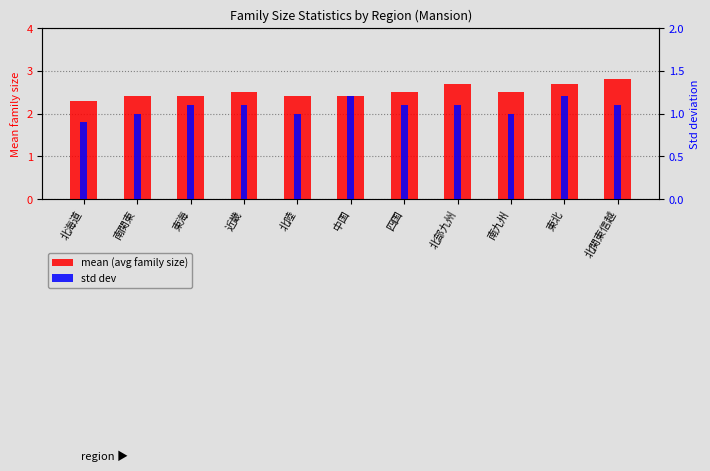

Are the bars grouped side by side (vs. stacked)?

Yes